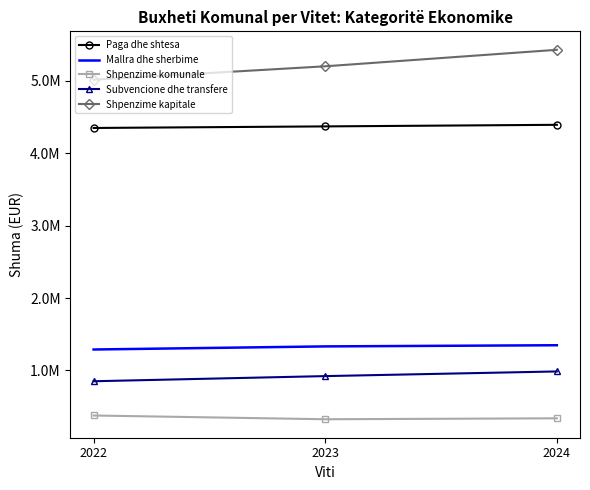

Rank the categories by Mallra dhe sherbime value from lowest to highest.

2022, 2023, 2024